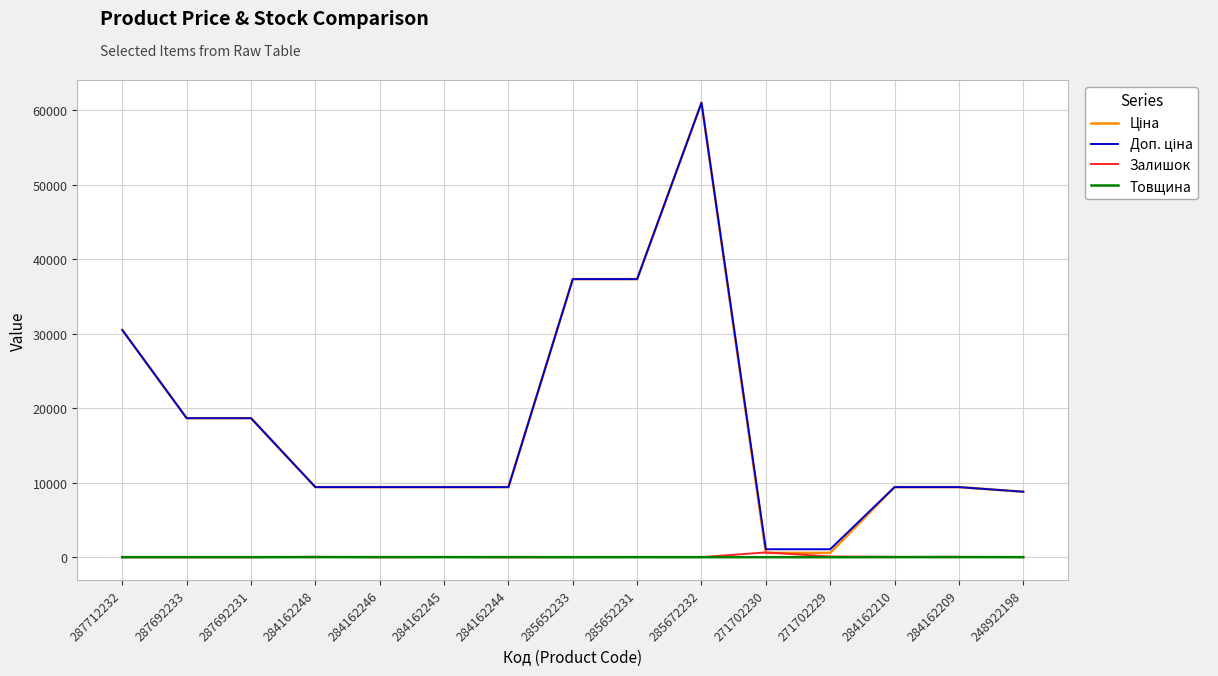

At which category is the sum across all series the highest?

285672232